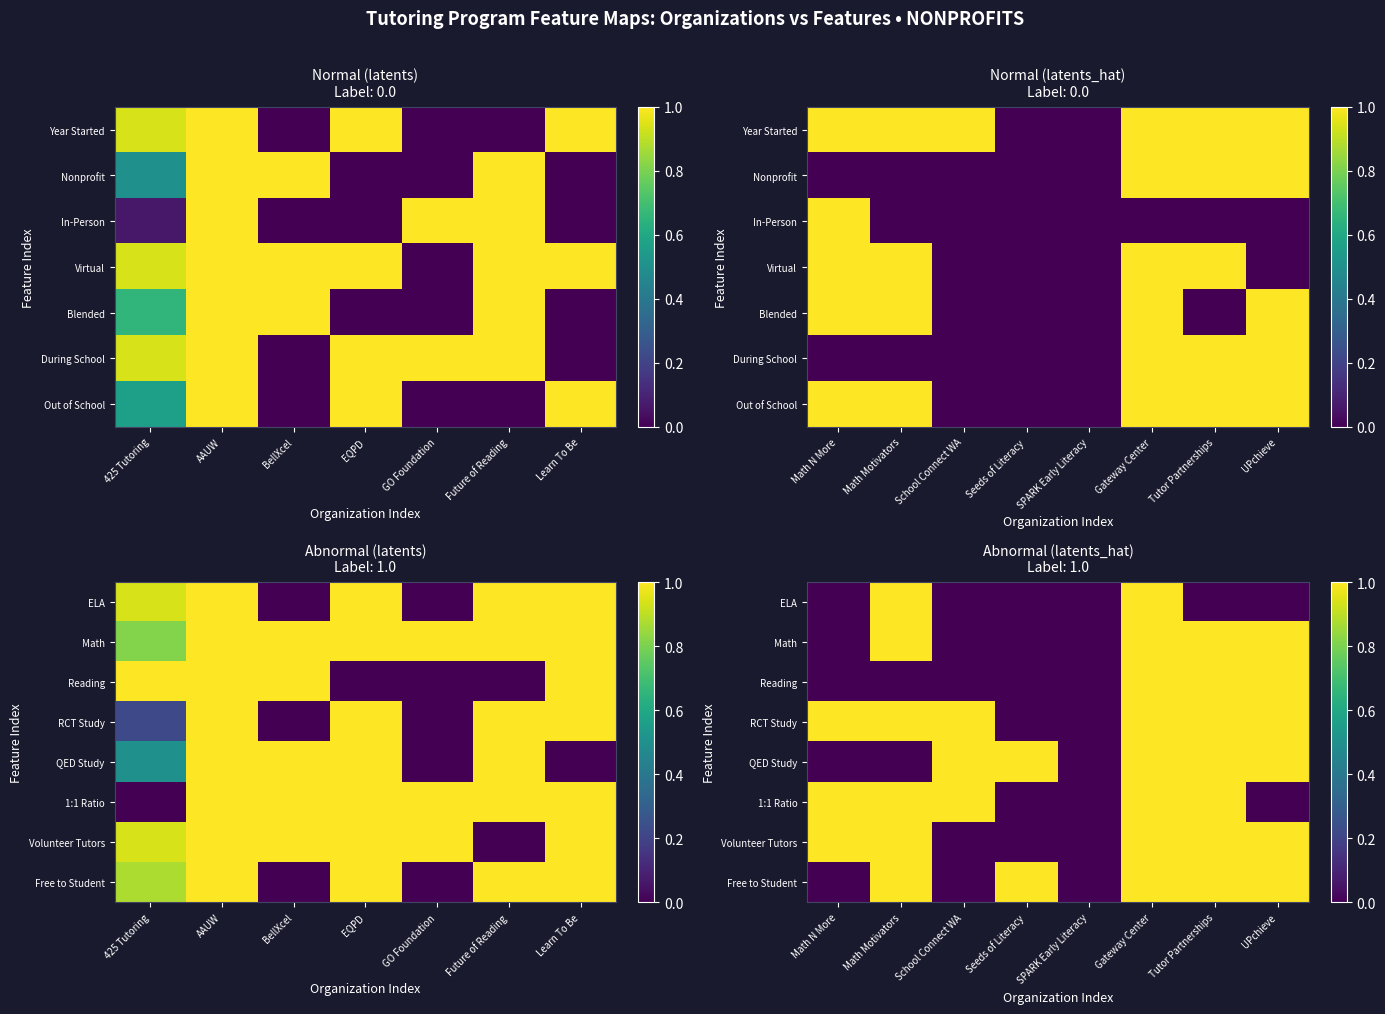

What is the difference between the maximum and second lowest values in the Math series?

1